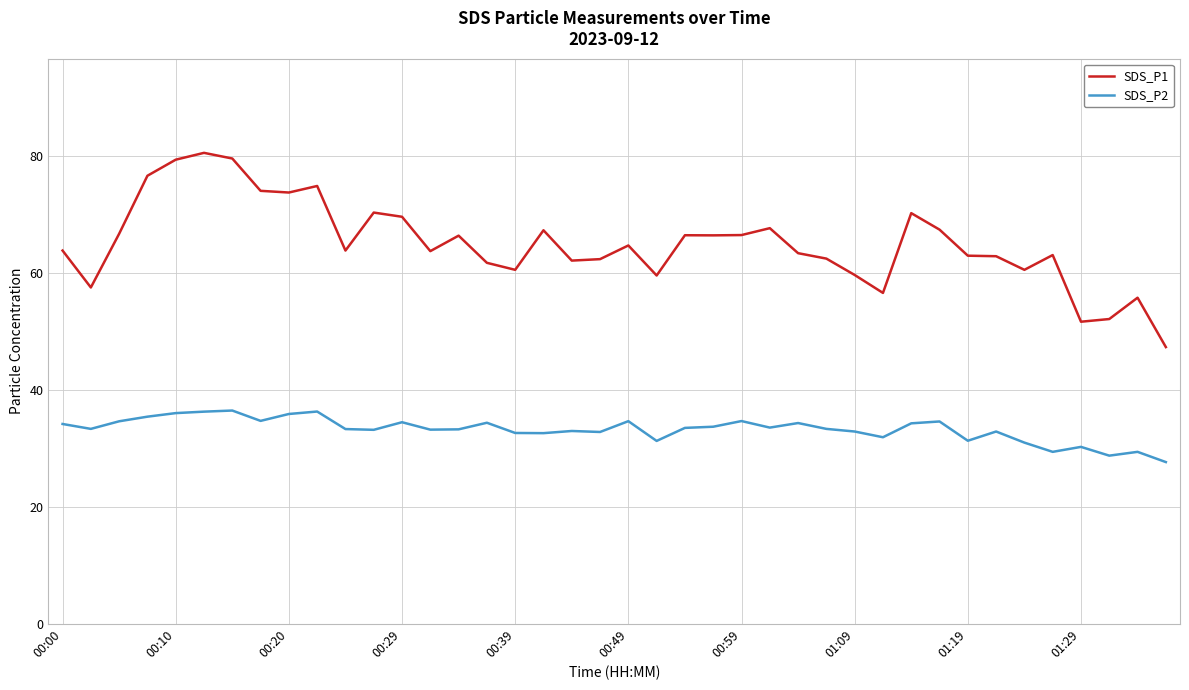

What is the average value of the SDS_P2 series?

33.2